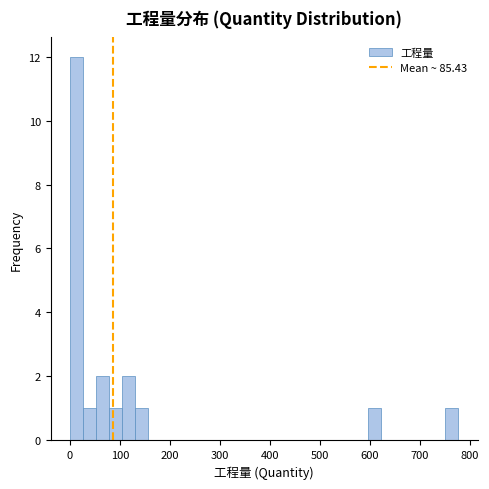

Around what value on the x-axis is the tallest bar? Give the approximate position of its centre, as read against the axis.

10